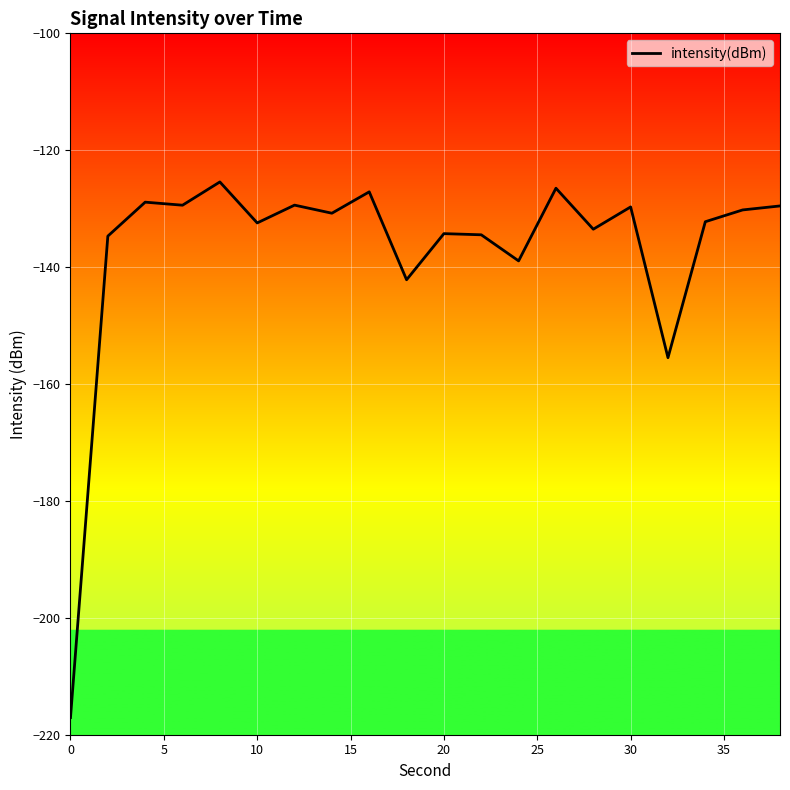

What is the minimum value shown in the chart?

-217.1